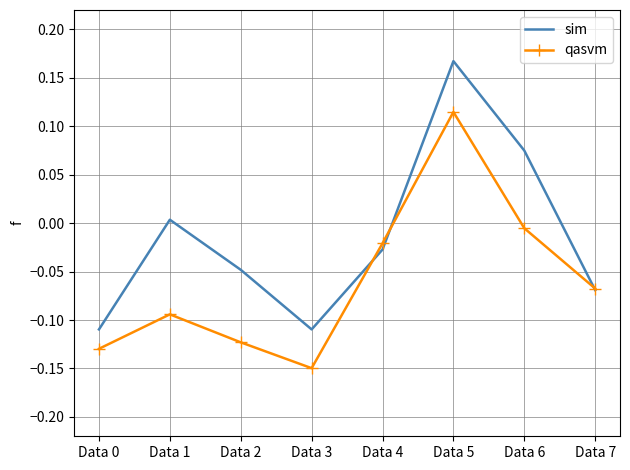

Between Data 1 and Data 4, which series saw the biggest shift?

qasvm